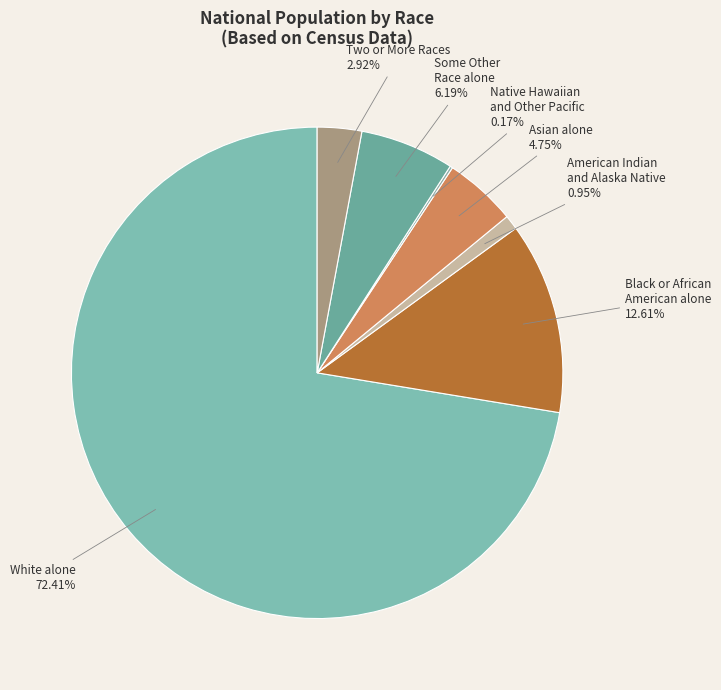

Is there a majority slice in this chart?

Yes